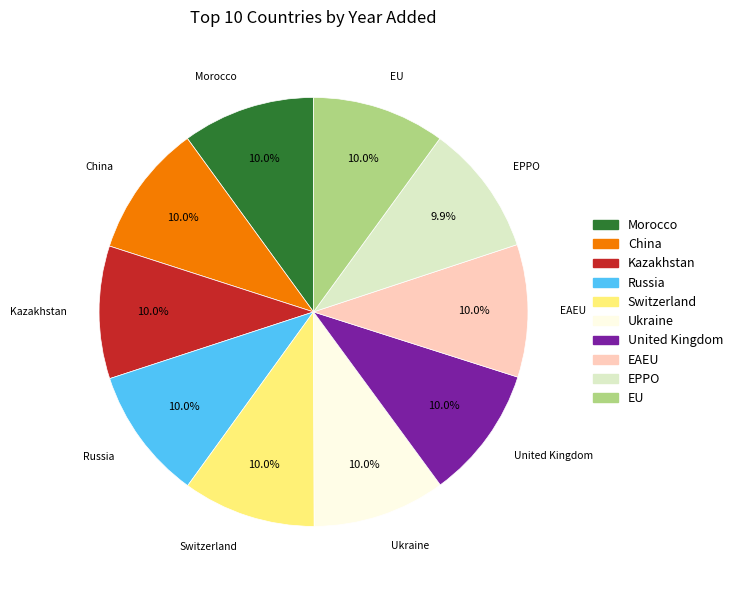

What is the ratio of the value at EPPO to the value at Kazakhstan?

1.0